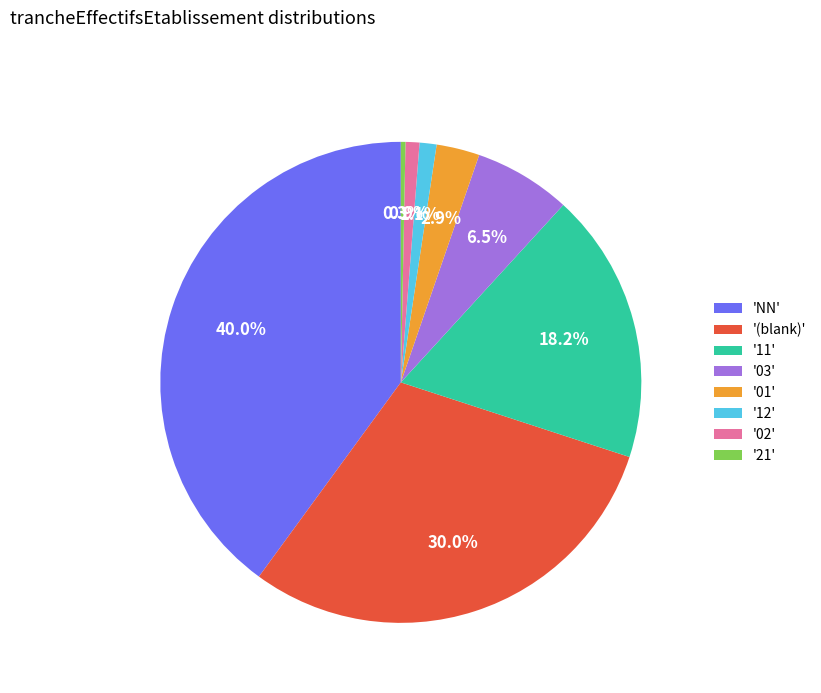

Does '02' account for over 50% of the chart?

No